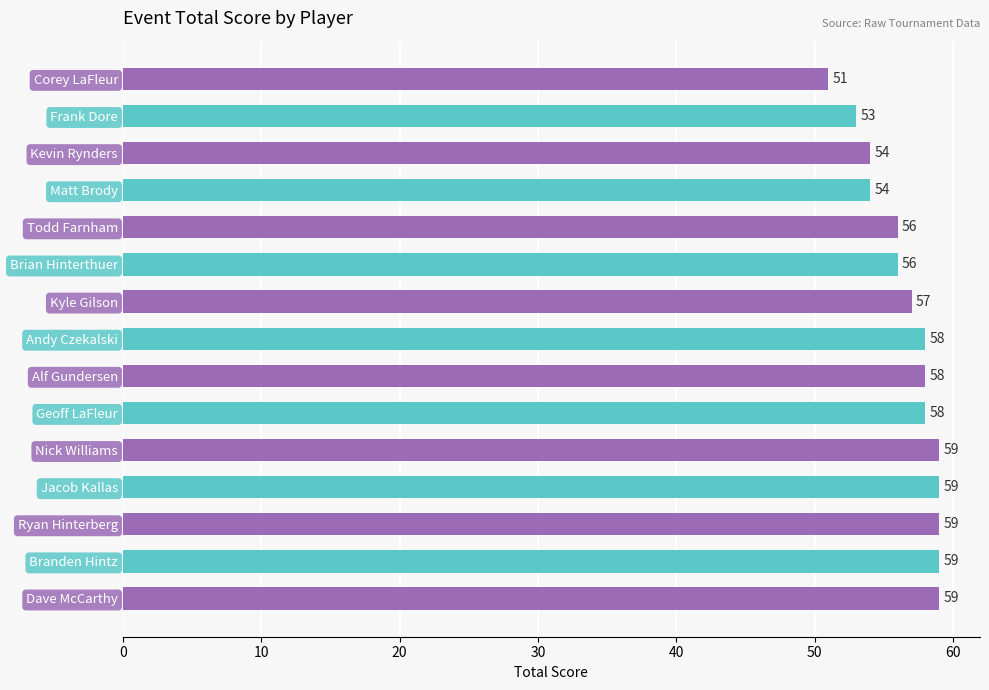

Between Ryan Hinterberg and Geoff LaFleur, which is larger?

Ryan Hinterberg